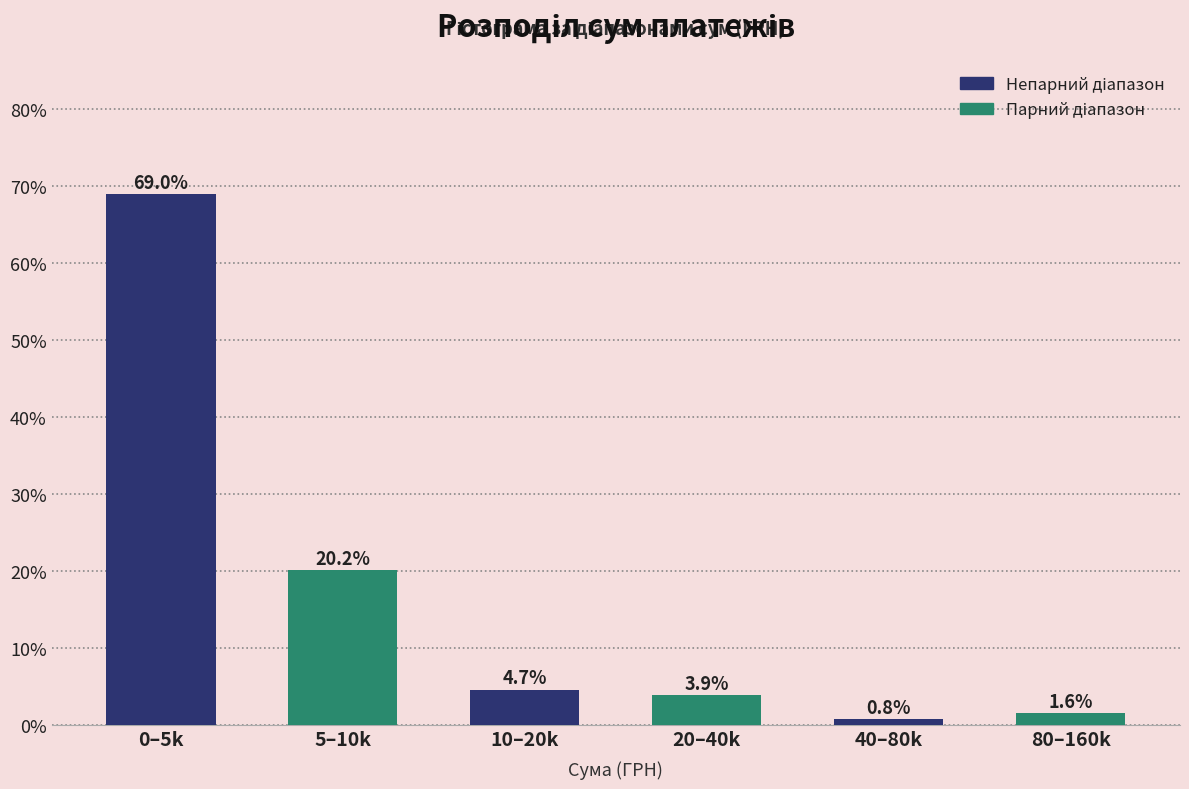

What is the greatest value displayed?

69.0